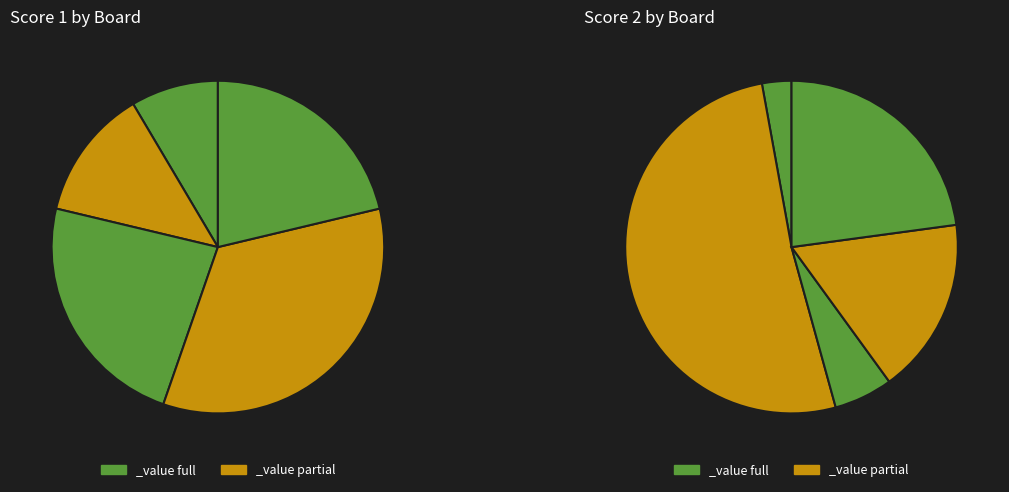

What percentage is NOT represented by 1?

91.5%